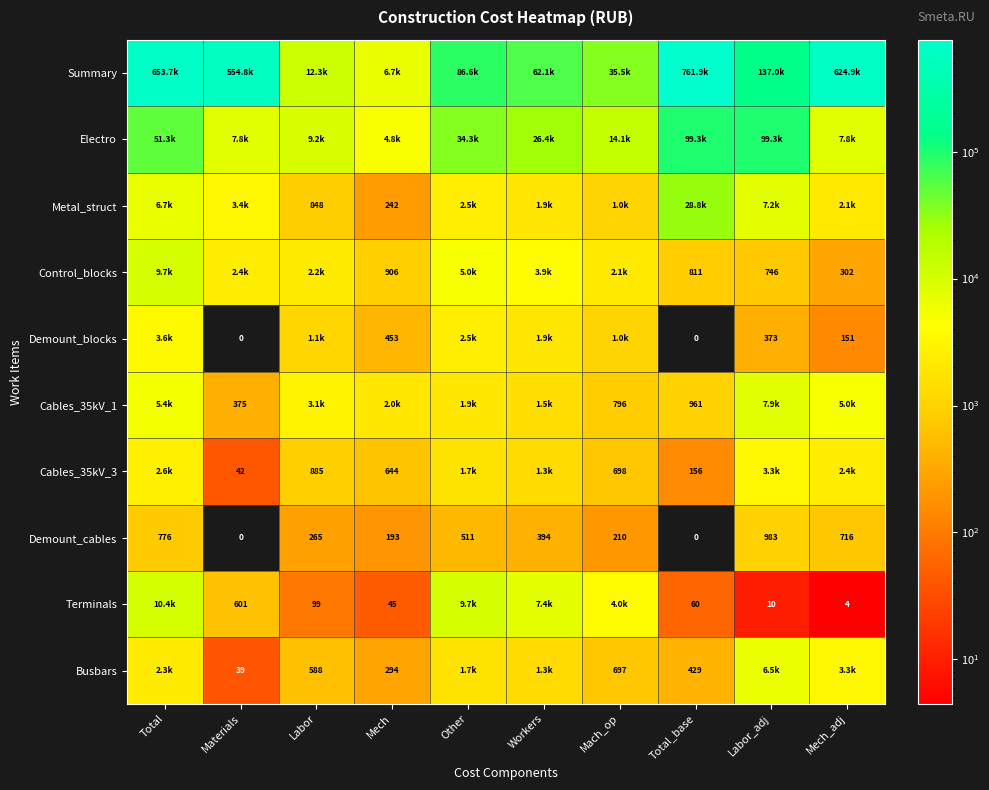

At which label does Cables_35kV_3 first exceed 1311?

Total